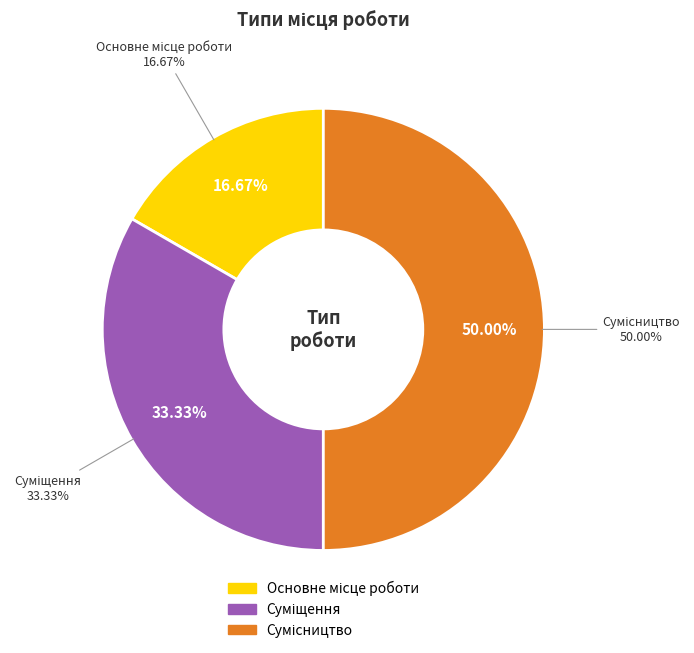

What is the total percentage of Сумісництво and Суміщення?

83.3%